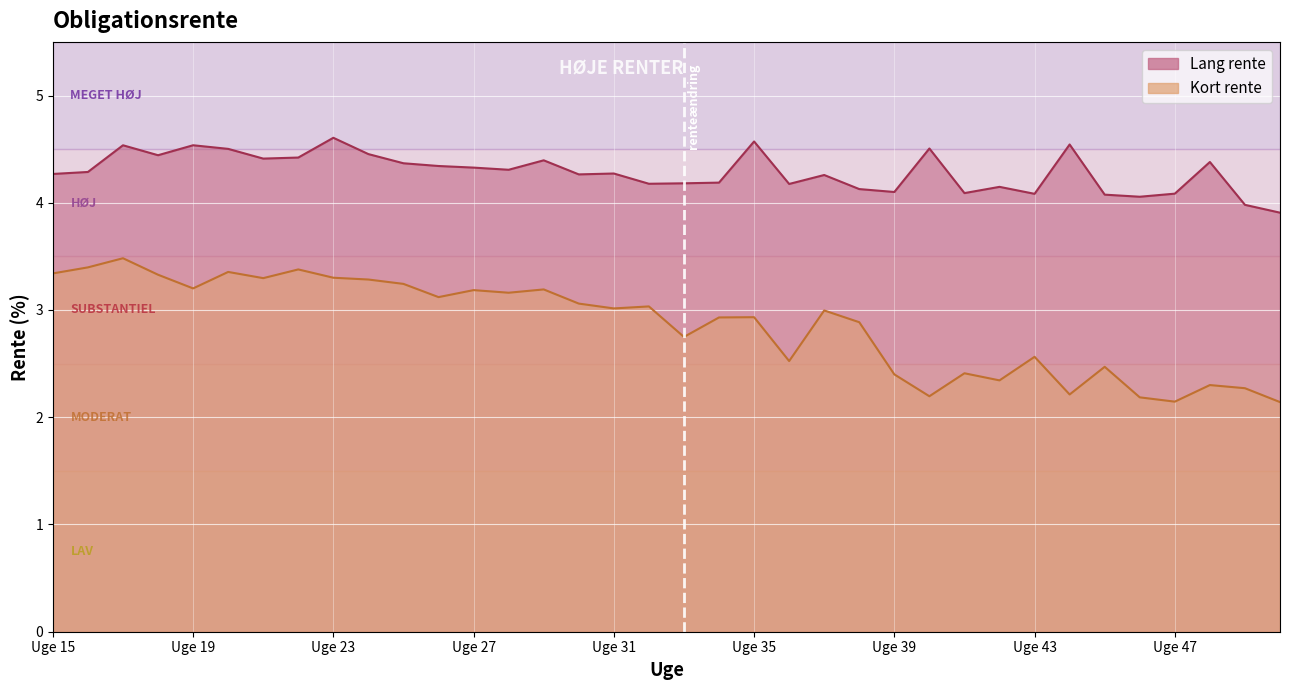

Is the value of Lang rente at Uge 25 greater than the value of Kort rente at Uge 50?

Yes